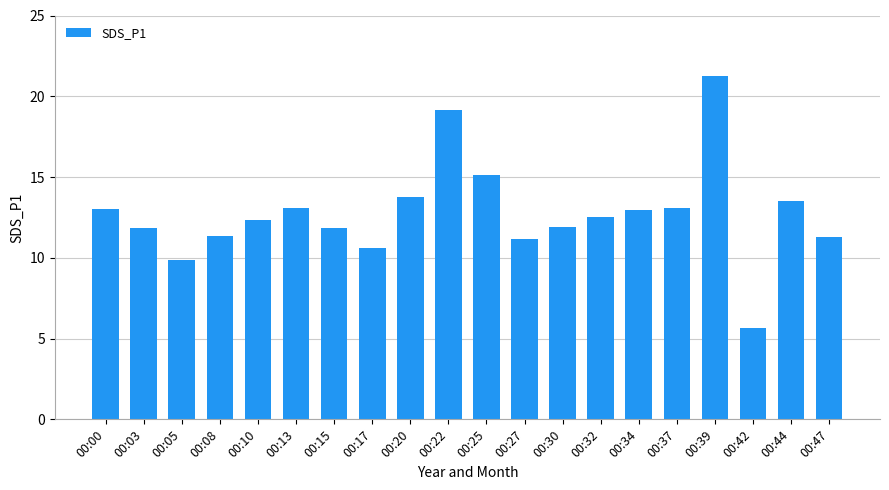

Does the chart contain stacked bars?

No